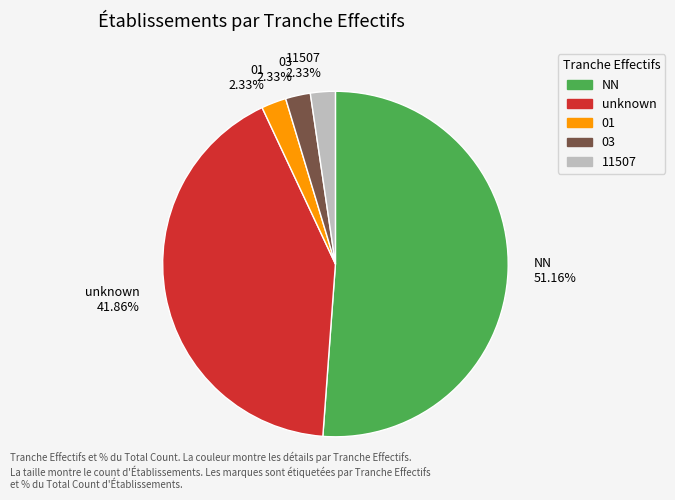

How many slices are in this pie chart?

5